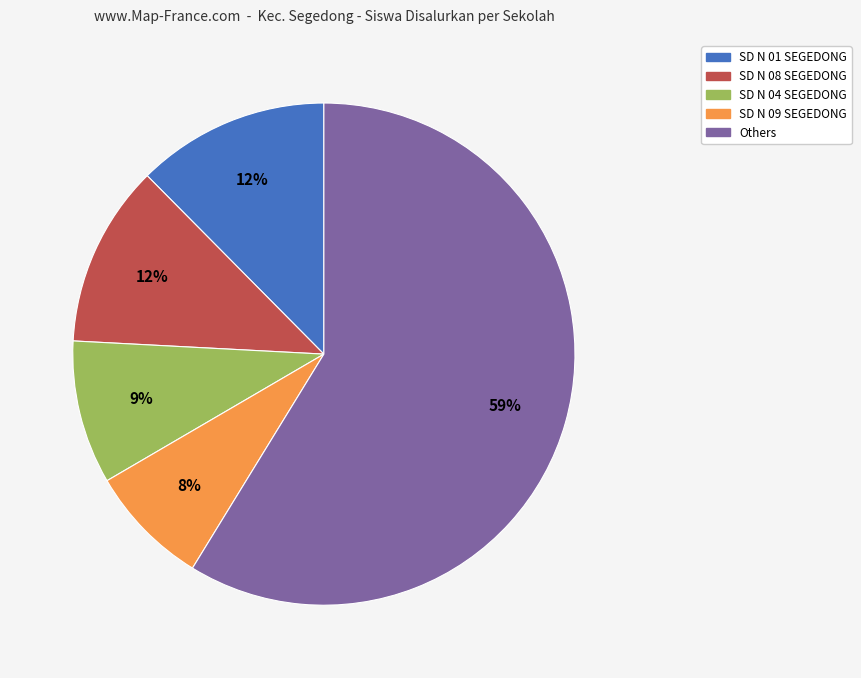

To the nearest percent, what is the average slice percentage?

20%